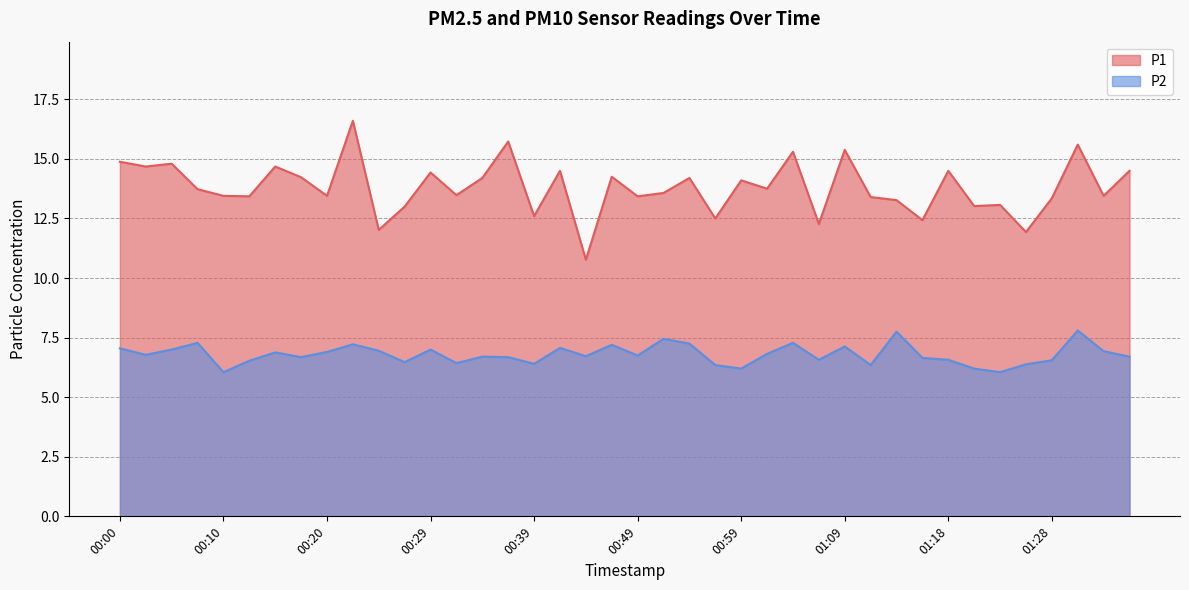

At which category is the sum across all series the highest?

00:22